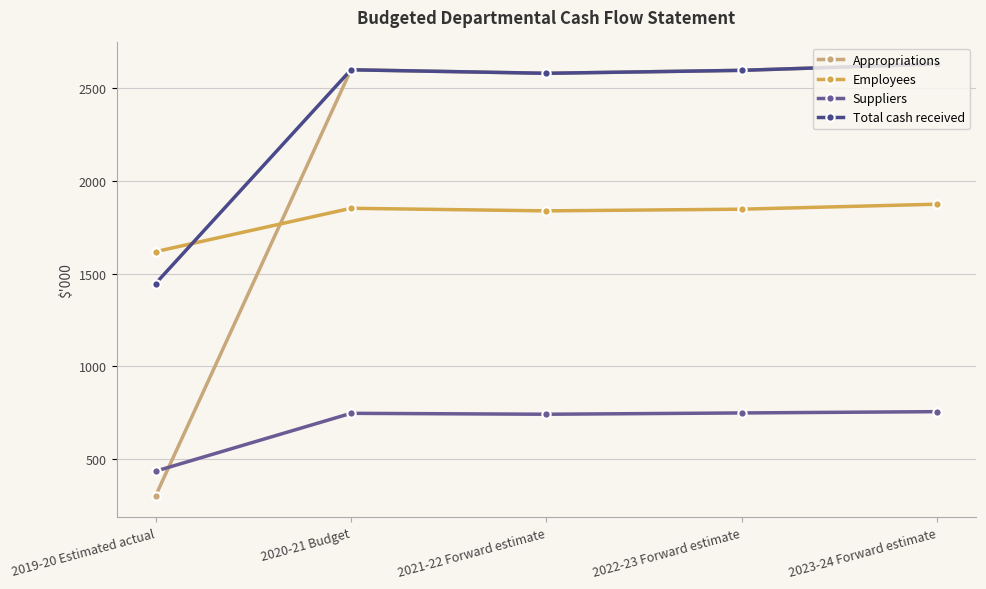

What is the label of the 5th point from the left?

2023-24 Forward estimate